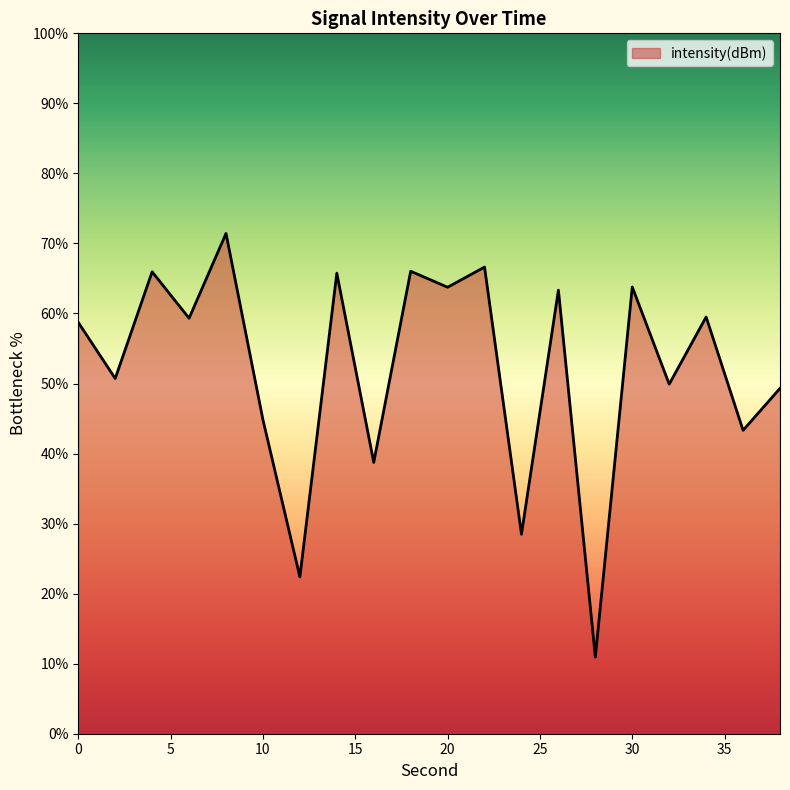

What is the greatest value displayed?

71.4